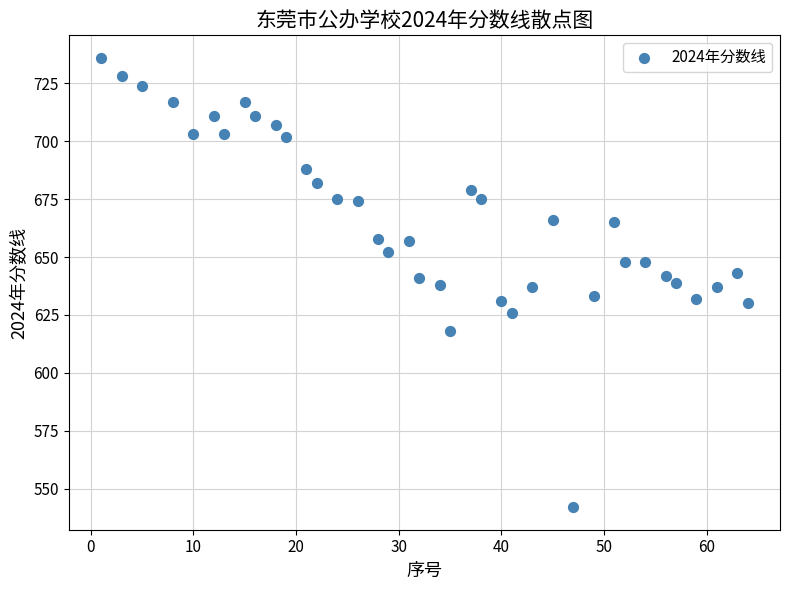

What is the range of Y values (max minus min)?

194